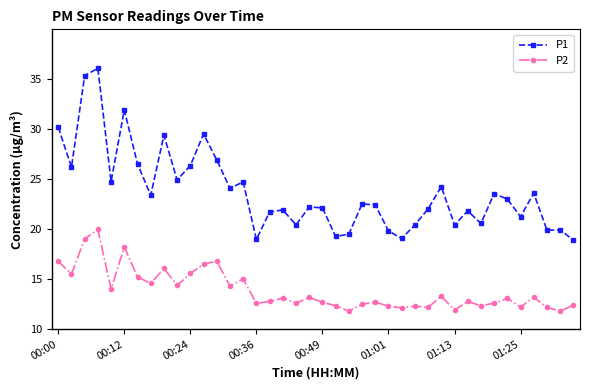

How many lines are shown in the chart?

2